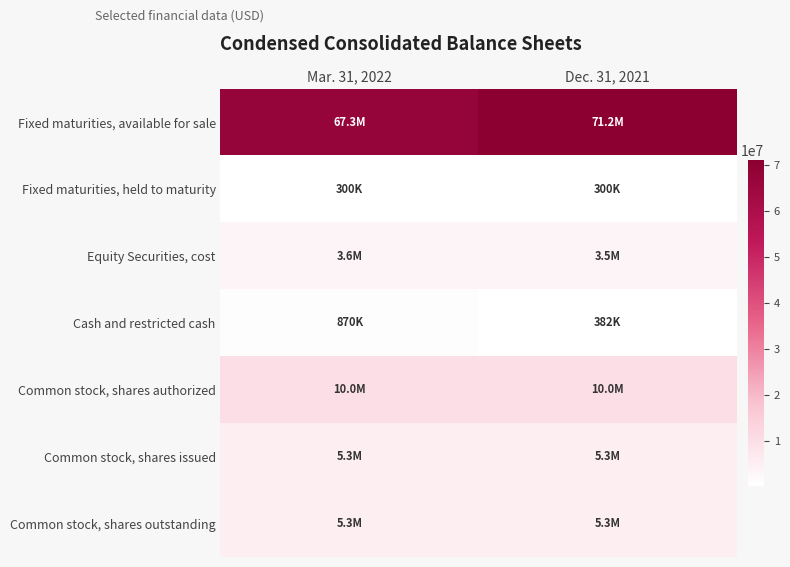

Rank the series at Mar. 31, 2022 from lowest to highest value.

row_1, row_3, row_2, row_5, row_6, row_4, row_0